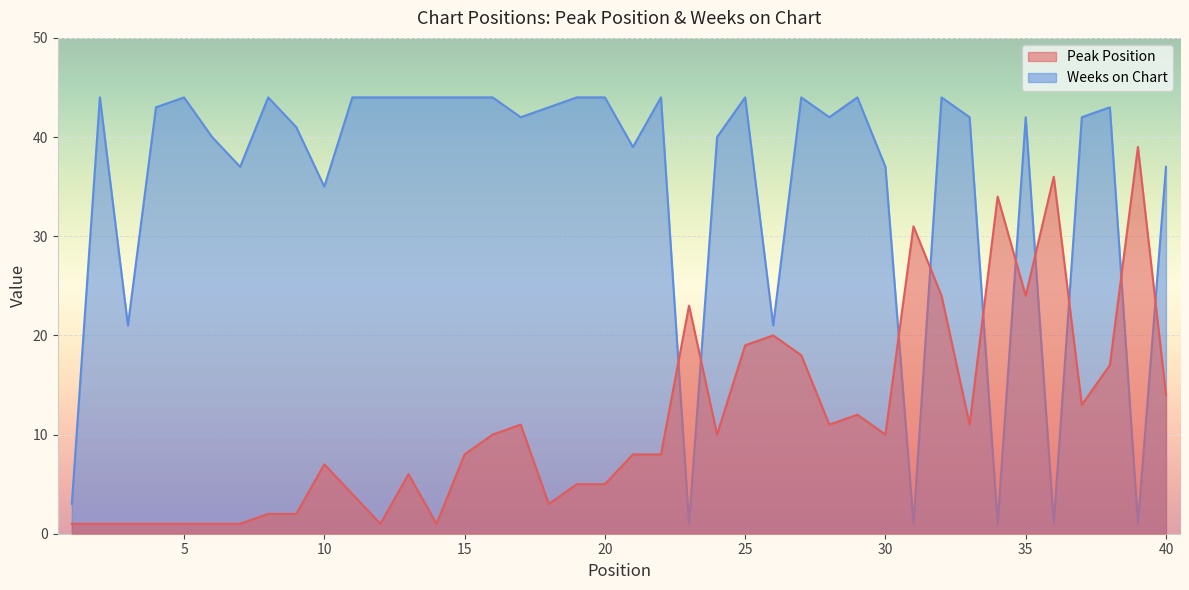

How many categories are shown in the chart?

40